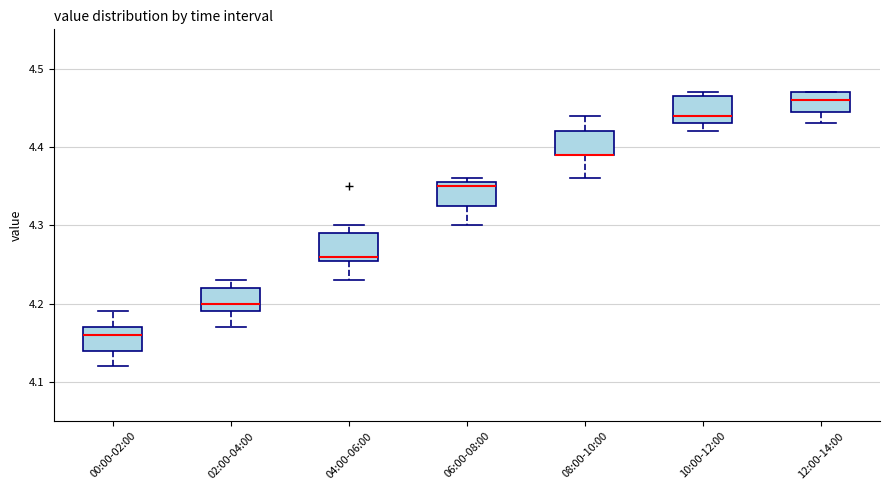

Reading left to right, read every box against the y-axis: the position of its median line, the range the box covers, and the ends of its whiskers. The values are not printed on the chart, so give them approximately, as read against the axis.

00:00-02:00: median 4.16, box 4.14 to 4.17, whiskers 4.12 to 4.19
02:00-04:00: median 4.20, box 4.19 to 4.22, whiskers 4.17 to 4.23
04:00-06:00: median 4.26 (just above the box's lower edge), box 4.26 to 4.29, whiskers 4.23 to 4.30
06:00-08:00: median 4.35, box 4.33 to 4.36, whiskers 4.30 to 4.36 (just above the box's upper edge)
08:00-10:00: median 4.39 (drawn on the box's lower edge), box 4.39 to 4.42, whiskers 4.36 to 4.44
10:00-12:00: median 4.44, box 4.43 to 4.47, whiskers 4.42 to 4.47 (just above the box's upper edge)
12:00-14:00: median 4.46, box 4.45 to 4.47, whiskers 4.43 to 4.47